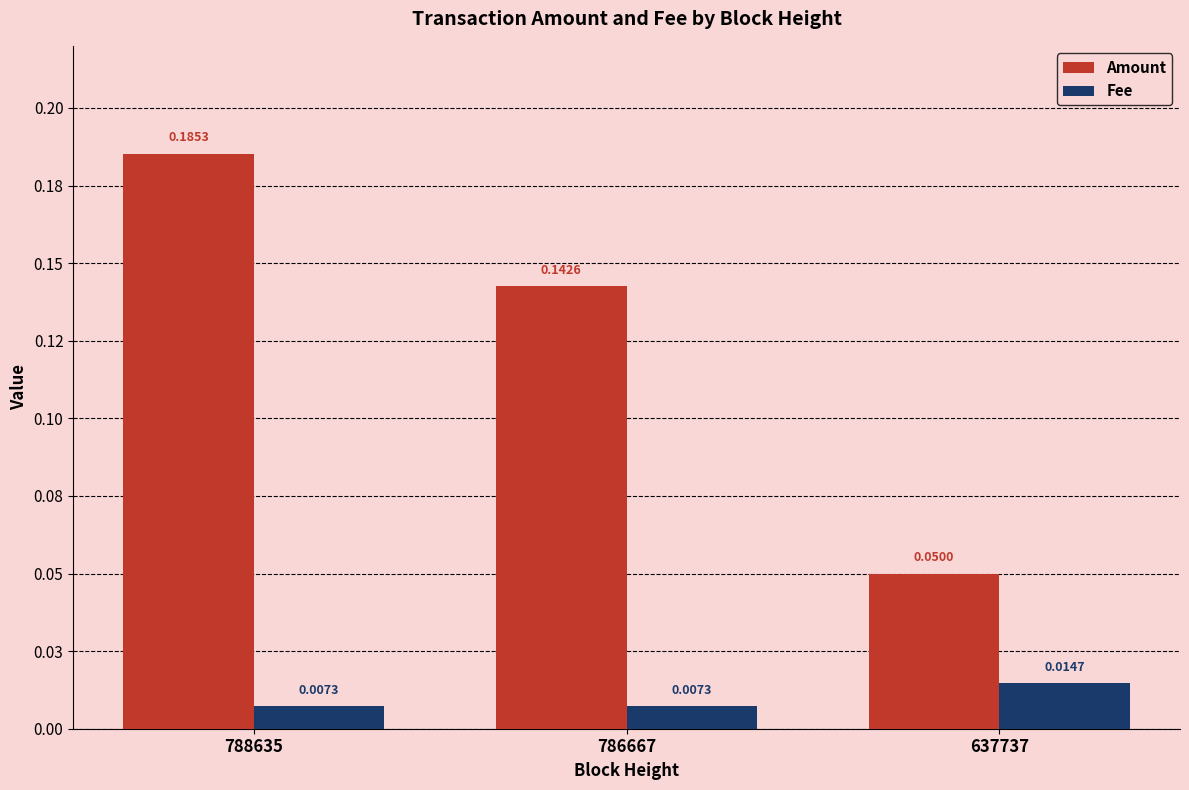

What is the total value across all series at 786667?

0.1